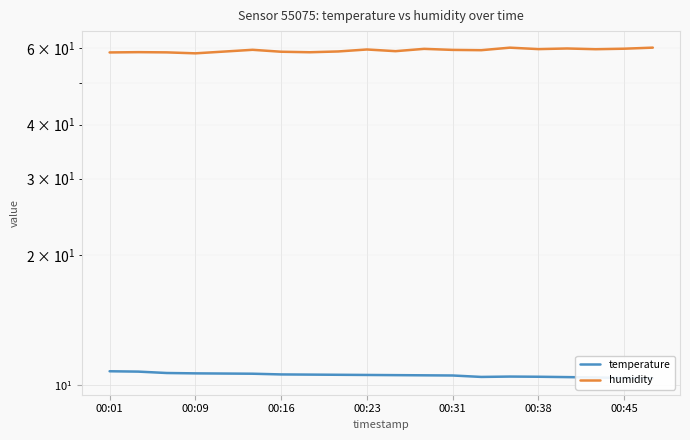

How many lines are shown in the chart?

2